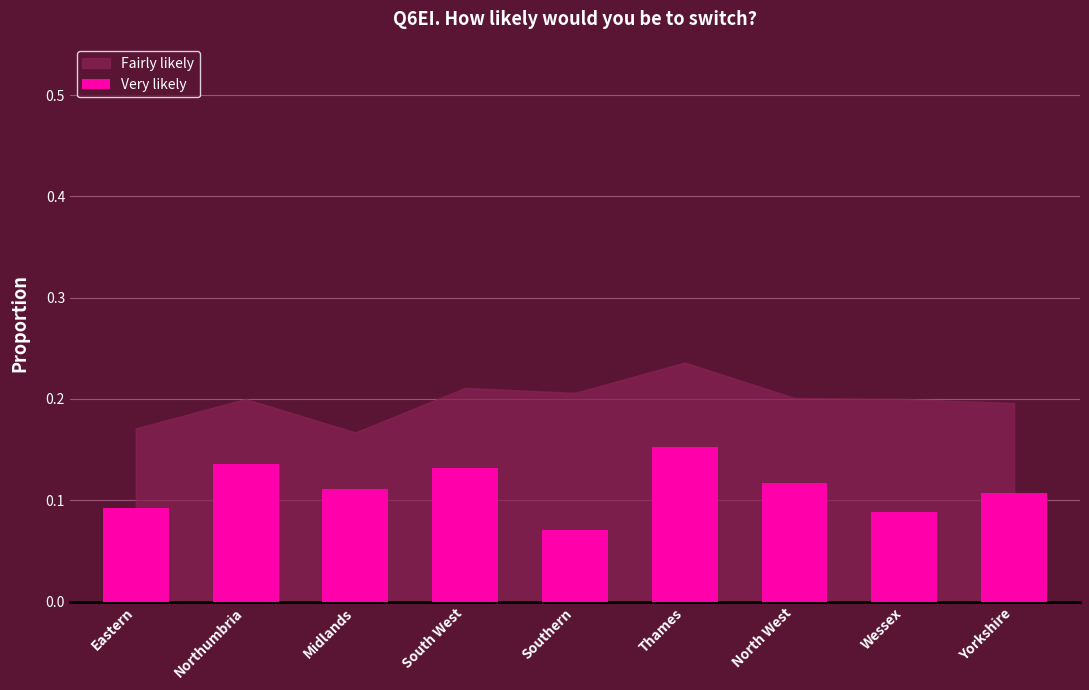

Does the chart contain any negative values?

No